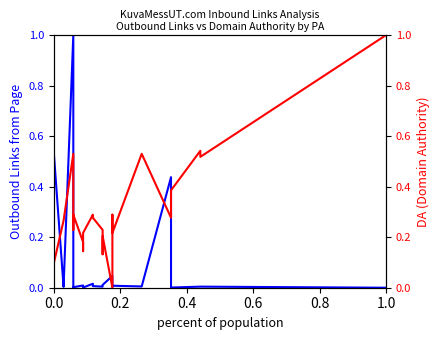

True or false: Outbound Links from Page and DA (Domain Authority) intersect in this chart.

True